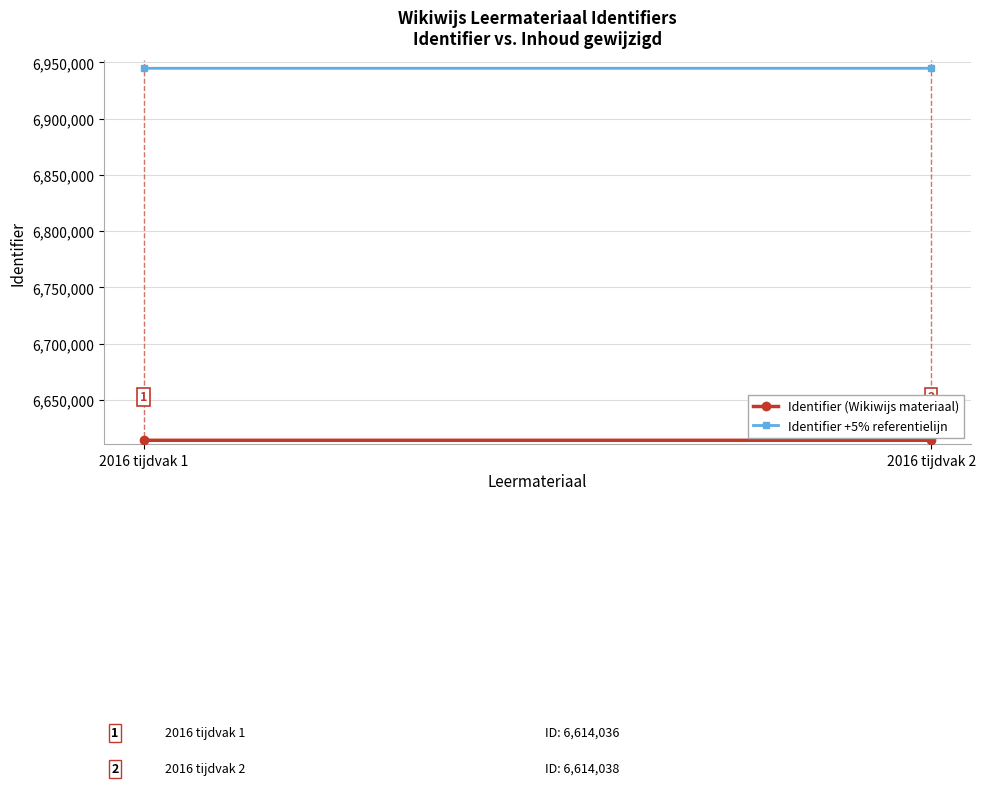

What is the value of the Identifier (Wikiwijs materiaal) point at the 2nd from the left?

6614038.0